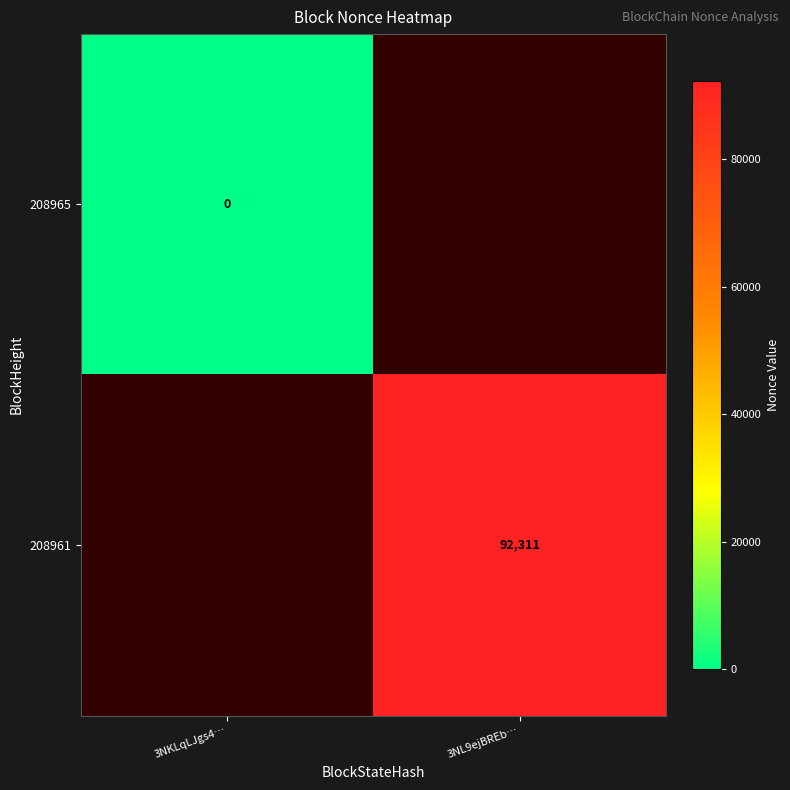

The value of 208961 at 3NL9ejBREb… is 92311. True or false?

True